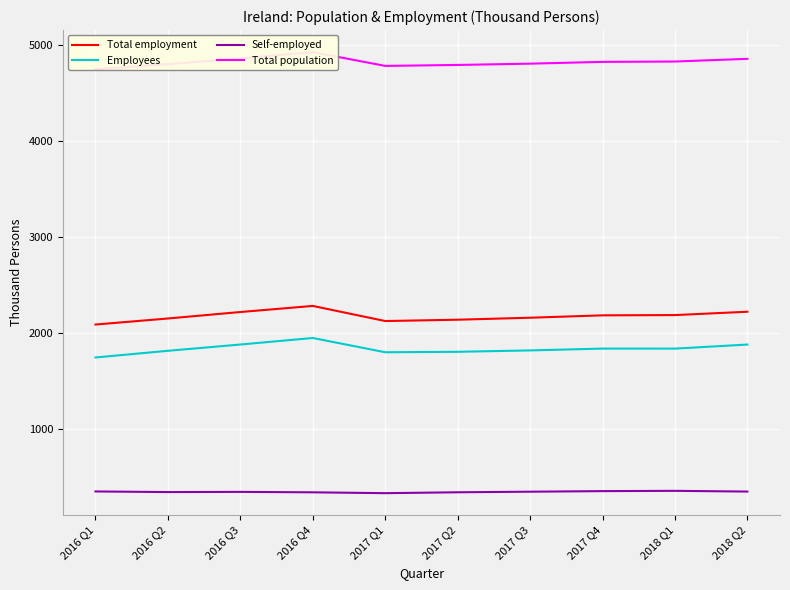

Between 2017 Q4 and 2017 Q1, which is larger?

2017 Q4